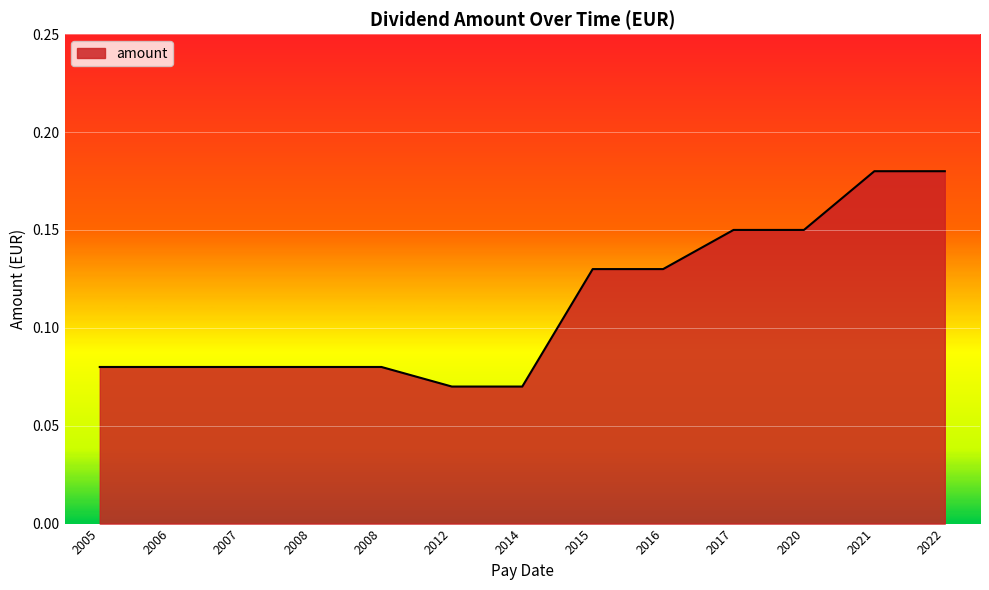

Rank the categories by value from lowest to highest.

2012, 2014, 2005, 2006, 2007, 2008, 2008, 2015, 2016, 2017, 2020, 2021, 2022